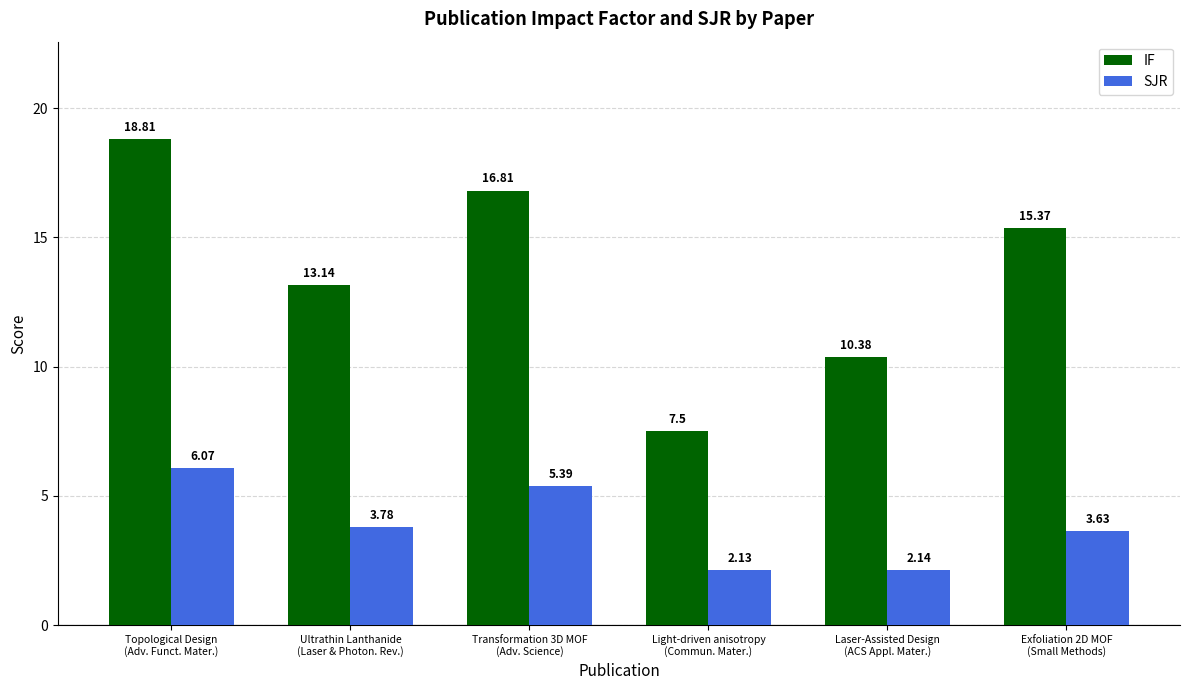

Rank the series at Exfoliation 2D MOF
(Small Methods) from highest to lowest value.

IF, SJR